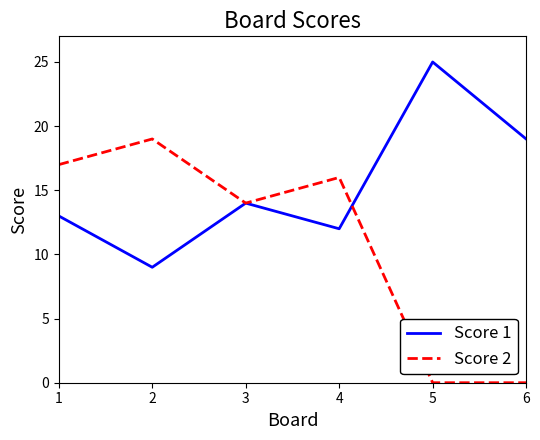

Which category has the lowest value in the Score 1 series?

2